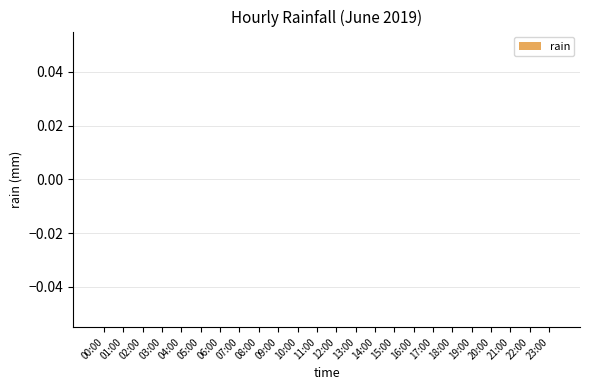

Which label corresponds to the smallest value in the chart?

00:00